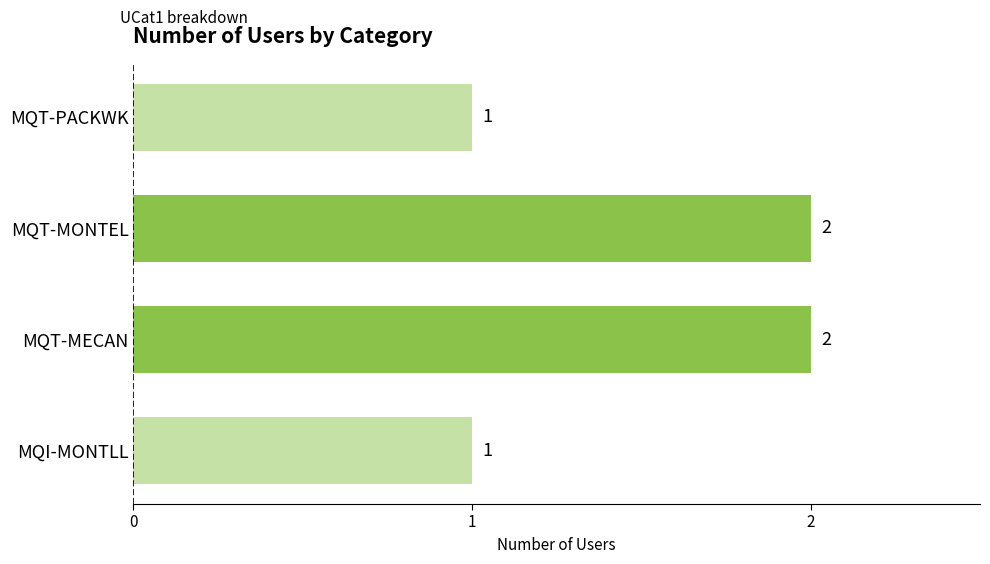

What is the smallest value displayed?

1